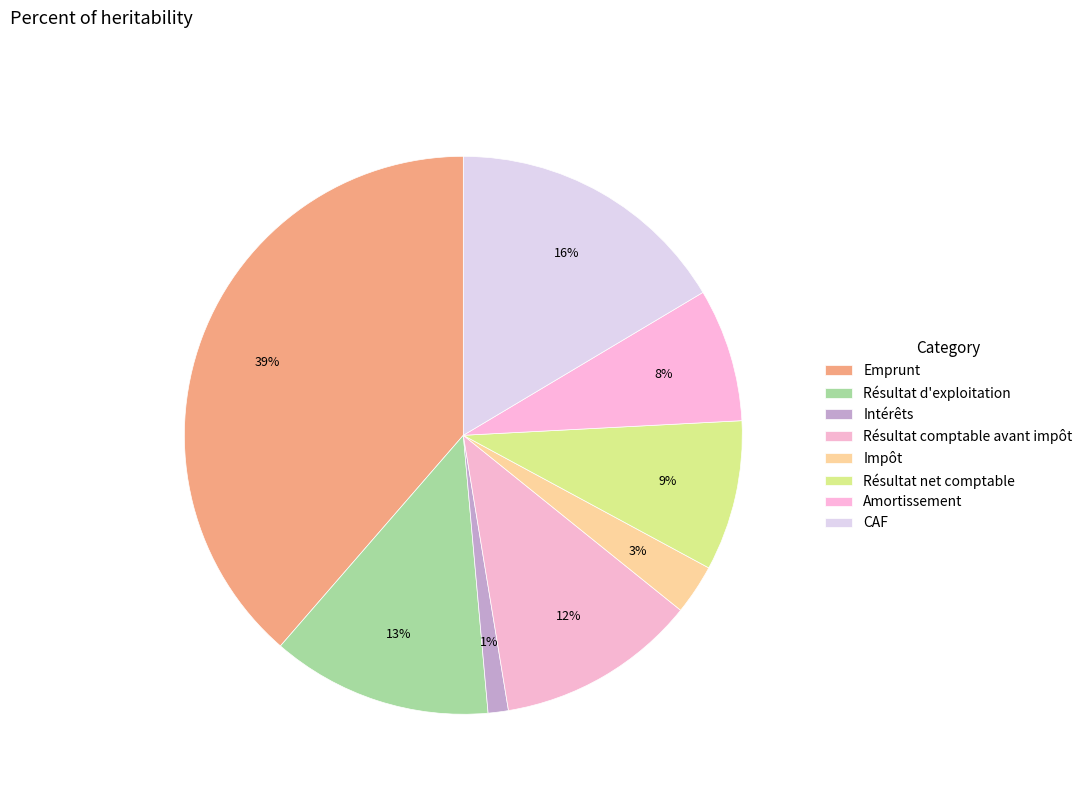

What is the ratio of the value at Impôt to the value at Résultat net comptable?

0.3